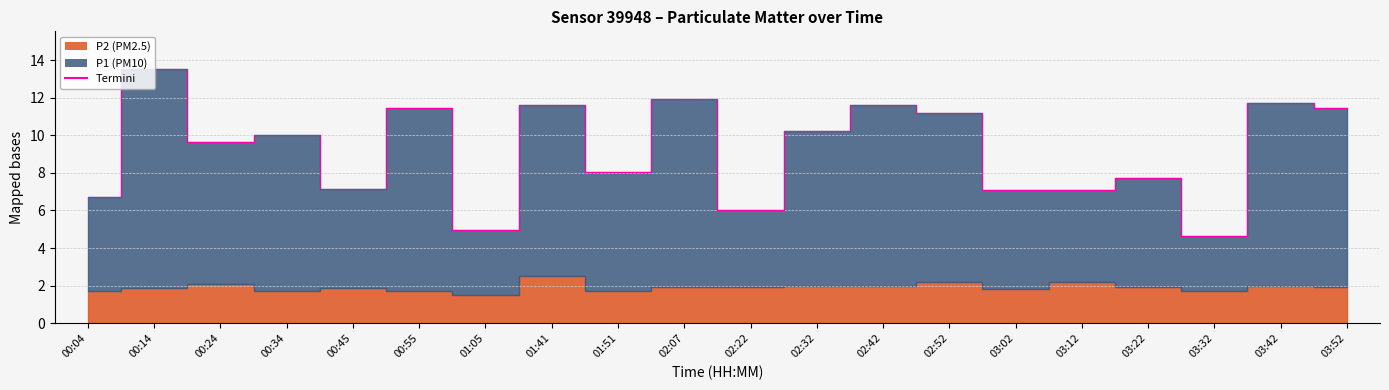

Where is the data nearest to the value 9?

00:24